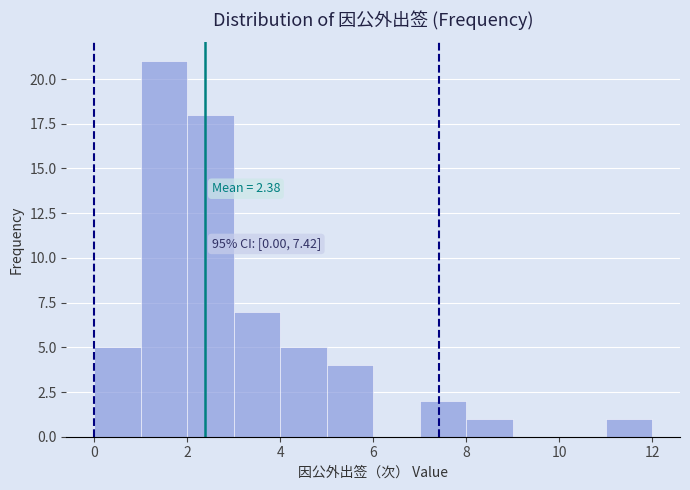

Which range on the x-axis has the tallest bar?

1 to 2